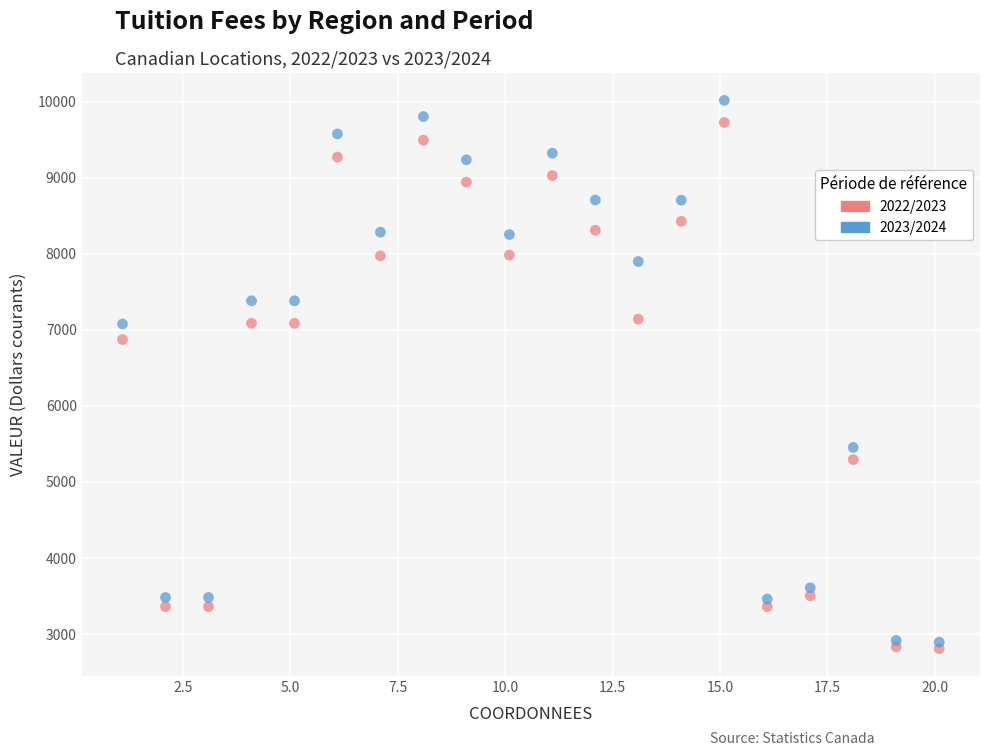

What are all the series names shown in the legend?

2022/2023, 2023/2024